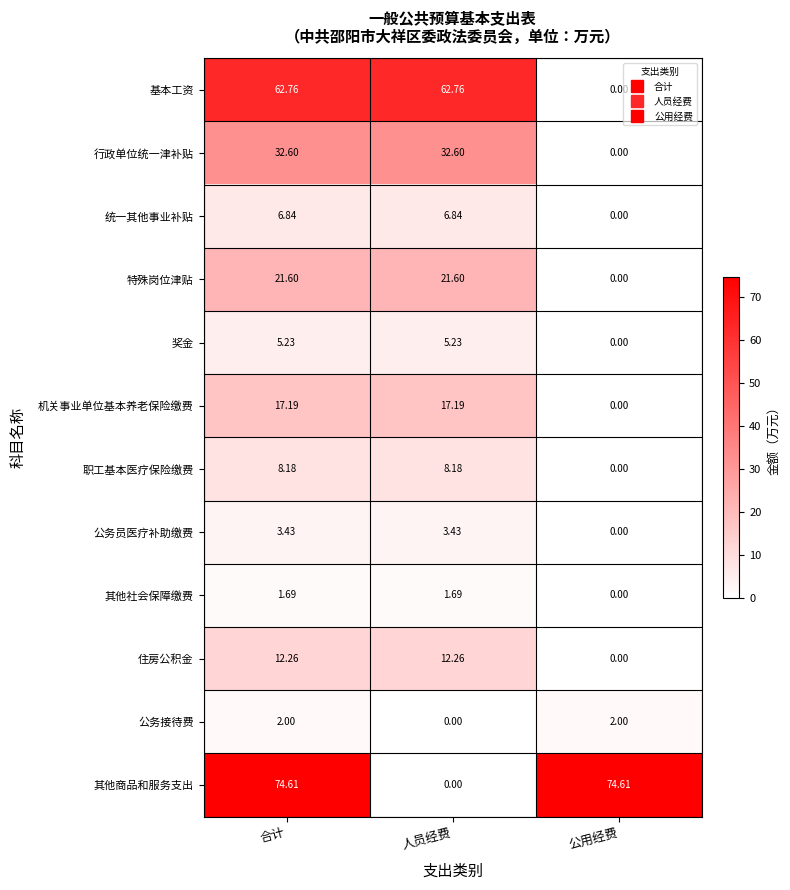

At which category is the sum across all series the highest?

合计